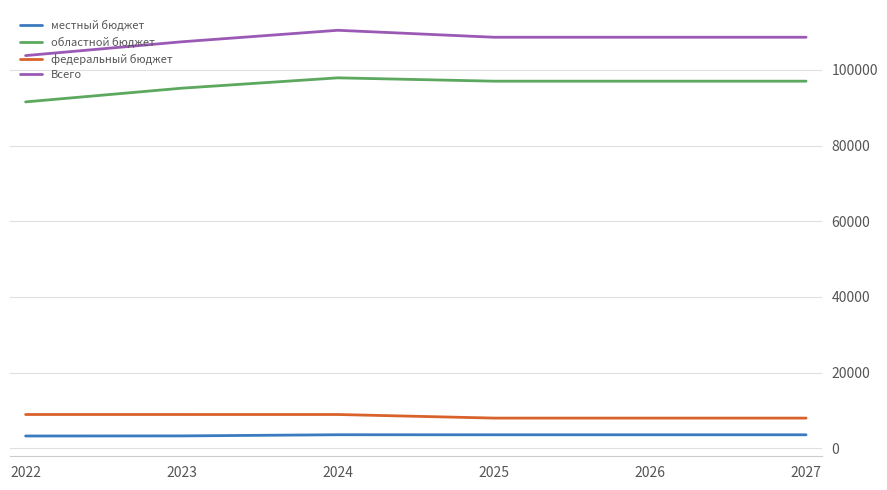

What is the lowest value of the Всего series?

103758.9